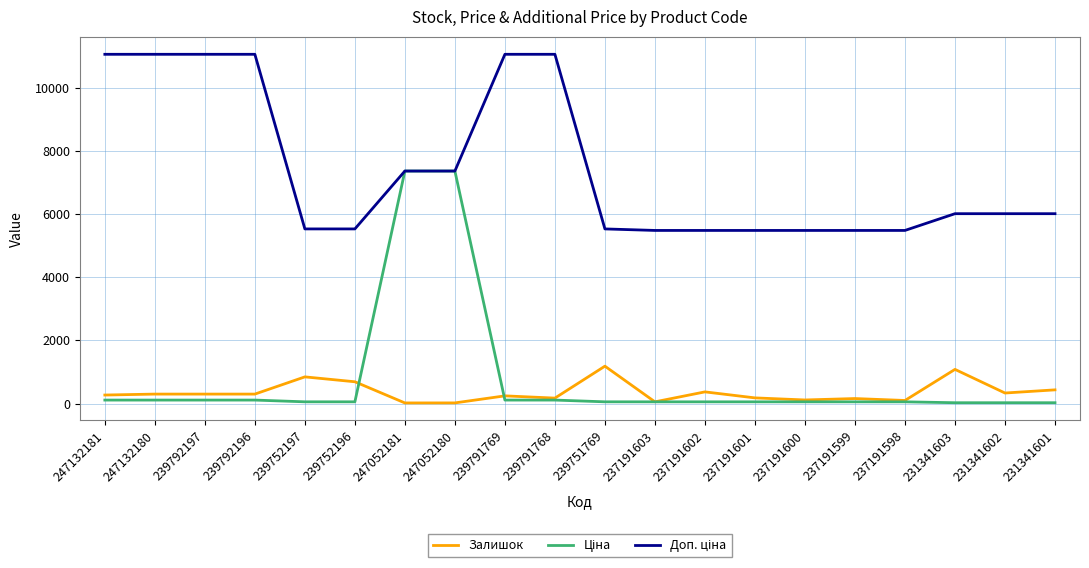

The Залишок series shows 252.8 at 231341603. True or false?

False